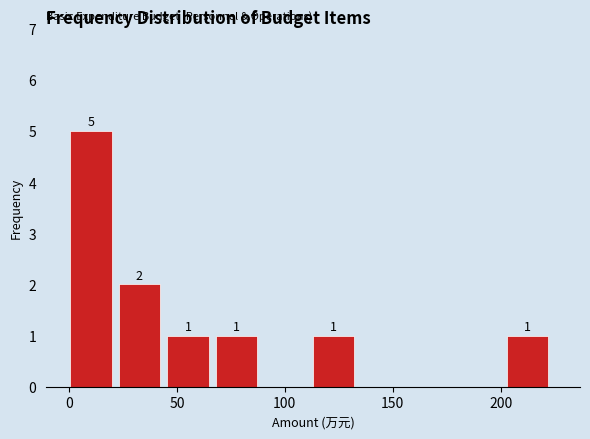

Over which range of the x-axis is the bar tallest?

0 to 25